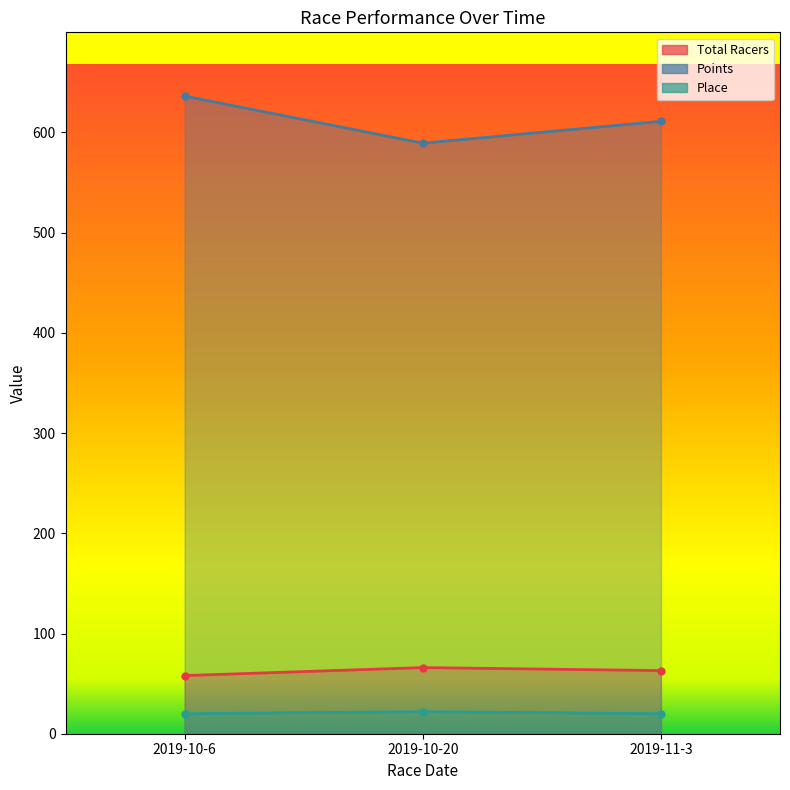

What is the minimum value shown in the chart?

20.0